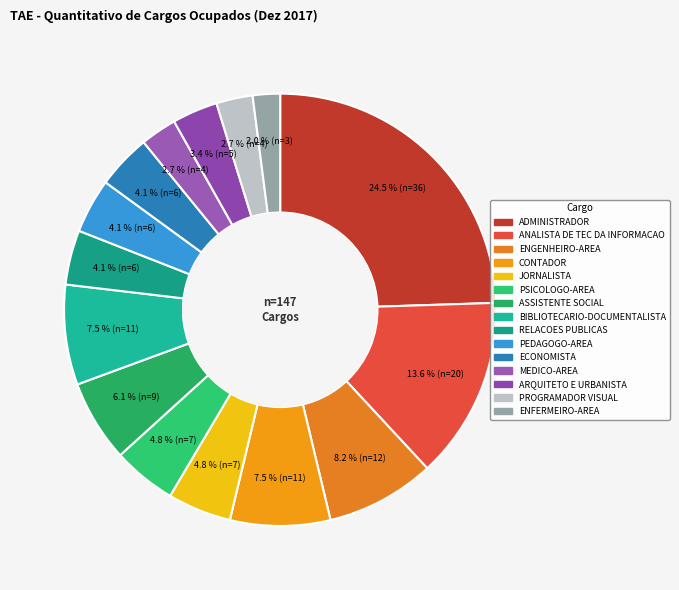

How many segments does this pie chart have?

15